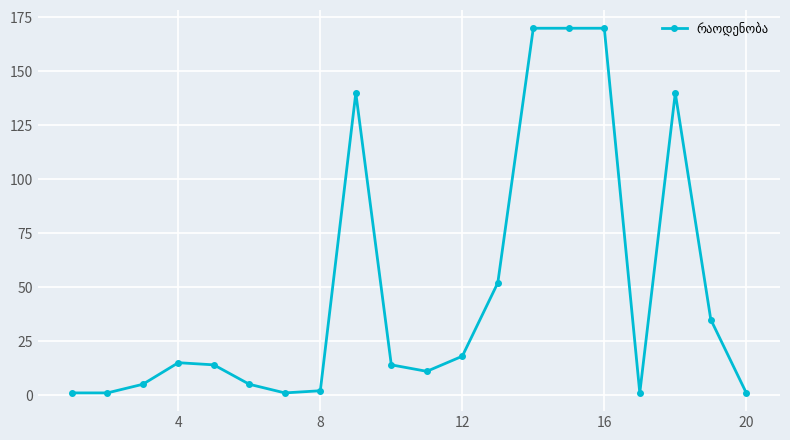

What is the value of the 9th point from the left?

140